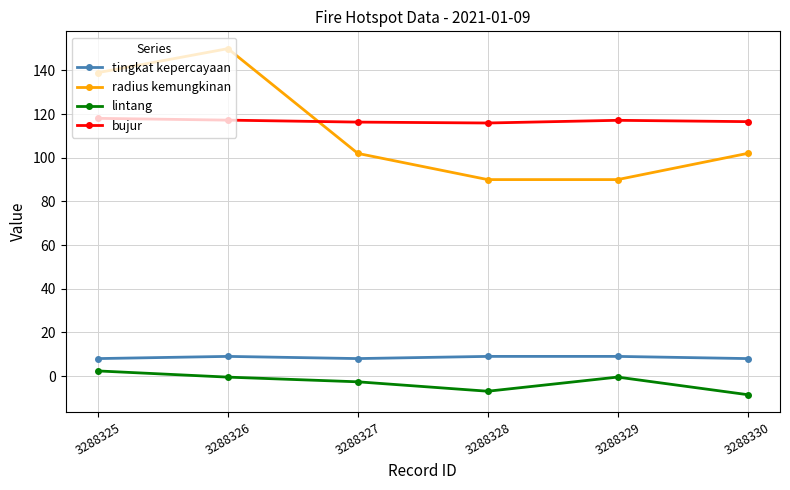

What is the difference between the maximum and minimum values in the tingkat kepercayaan series?

1.0